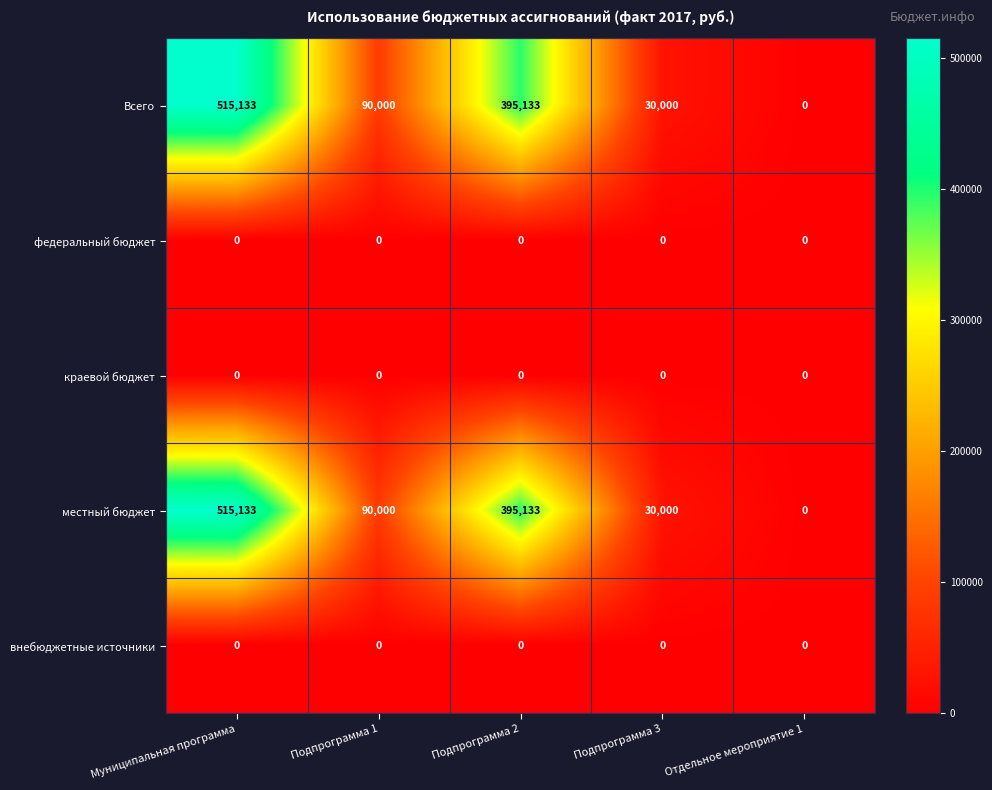

How many data points does each series have?

5